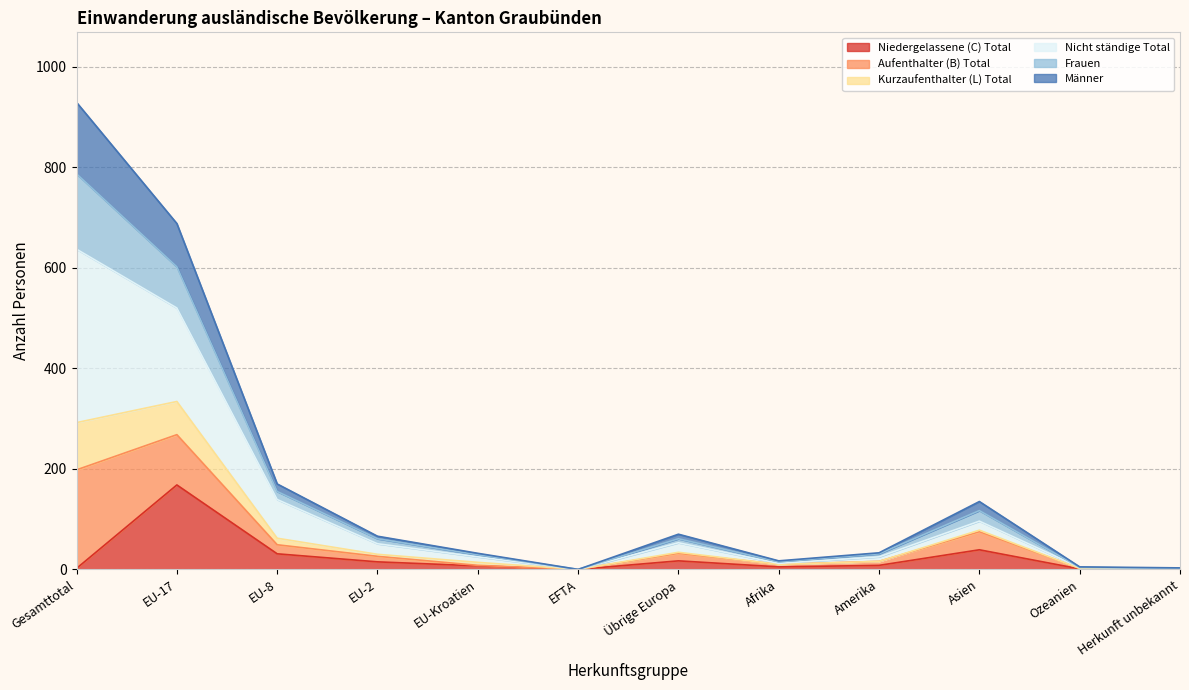

What is the highest value of the Niedergelassene (C) Total series?

168